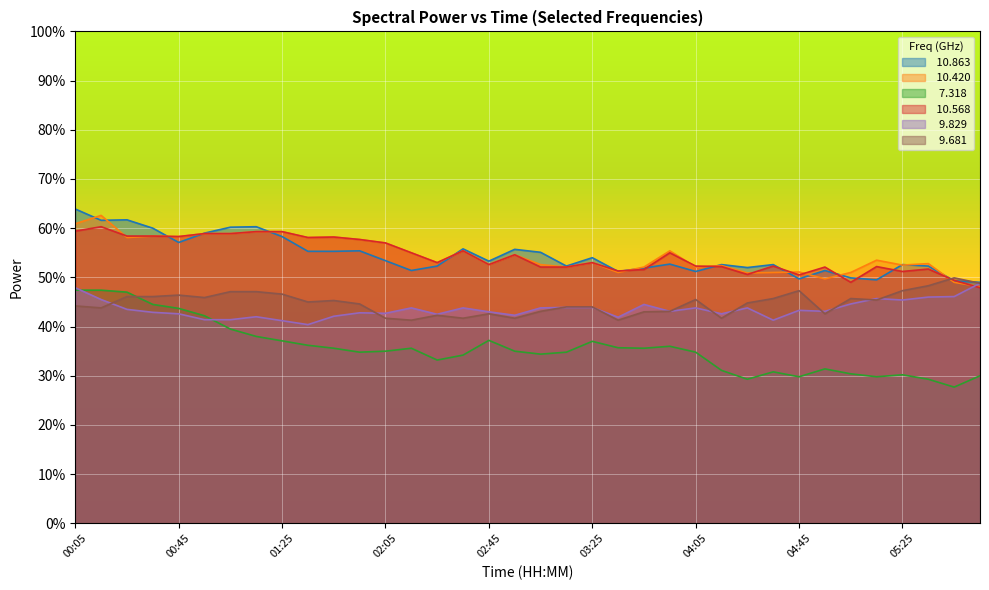

True or false:  10.568 has more than 2 points higher than both neighbors.

True